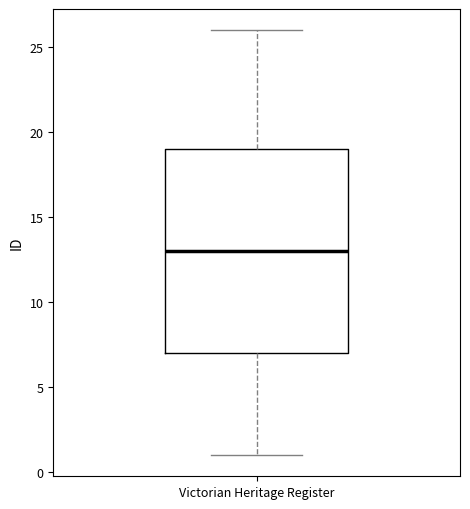

Where is the lower edge of the box for Victorian Heritage Register on the y-axis? The values are not printed on the chart, so give them approximately, as read against the axis.

7